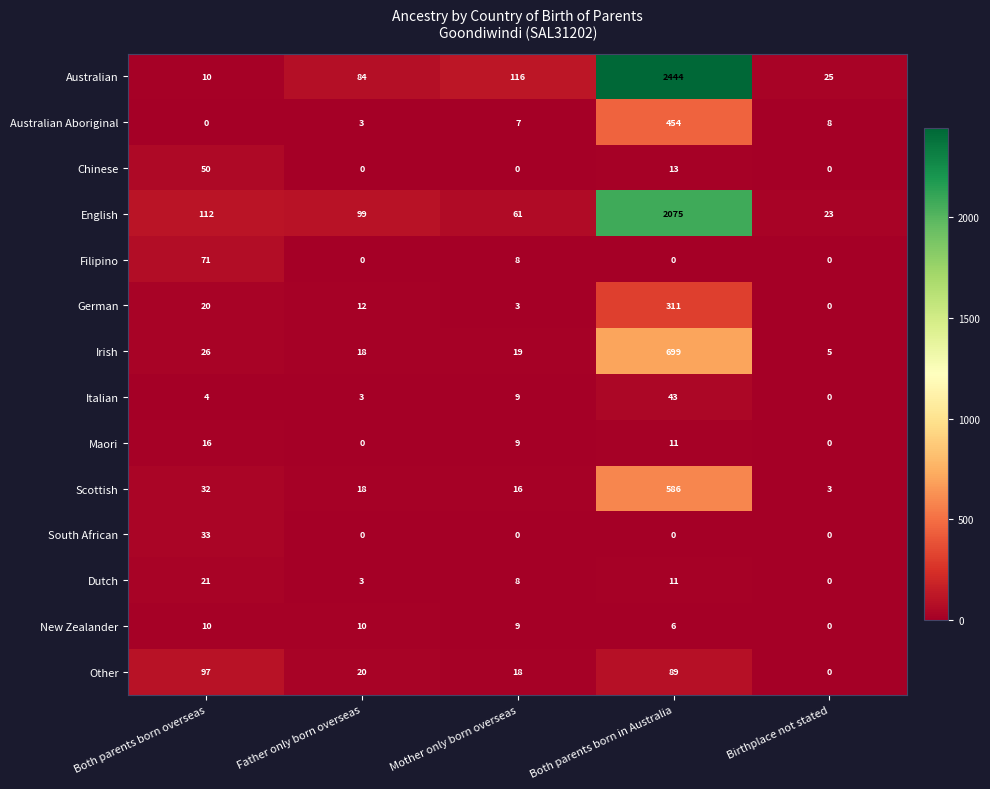

The Australian series shows 173 at Mother only born overseas. True or false?

False